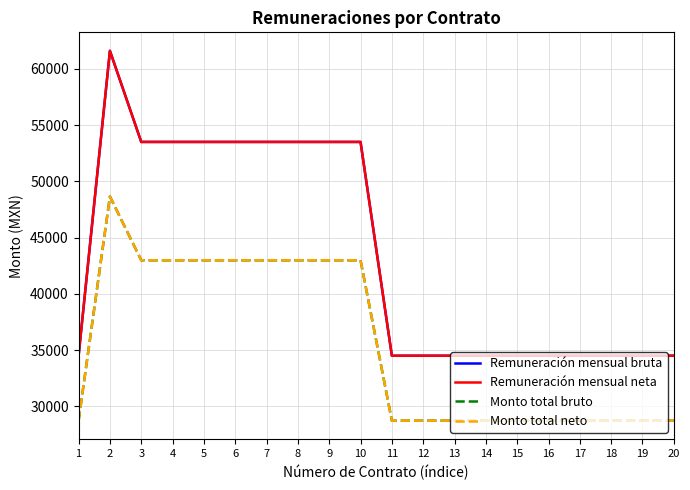

What is the difference between the maximum and minimum values in the Monto total neto series?

19921.7